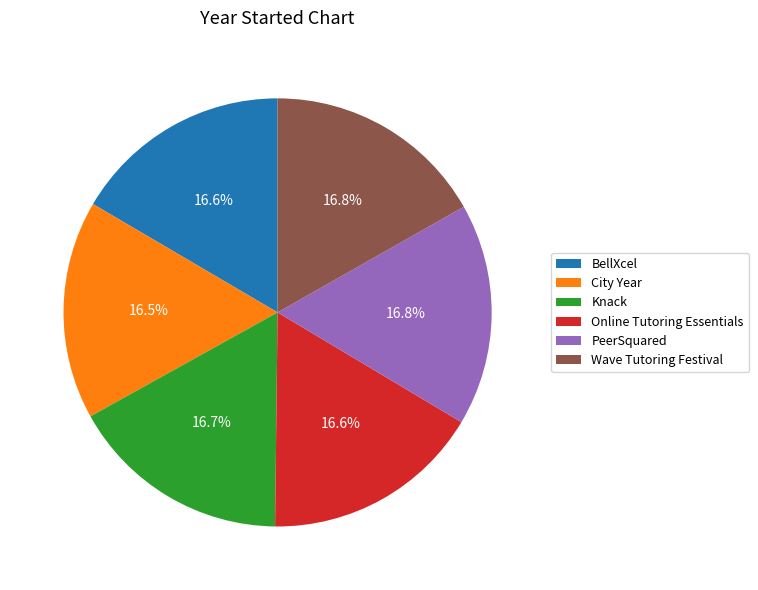

What is the ratio of the value at Knack to the value at PeerSquared?

1.0